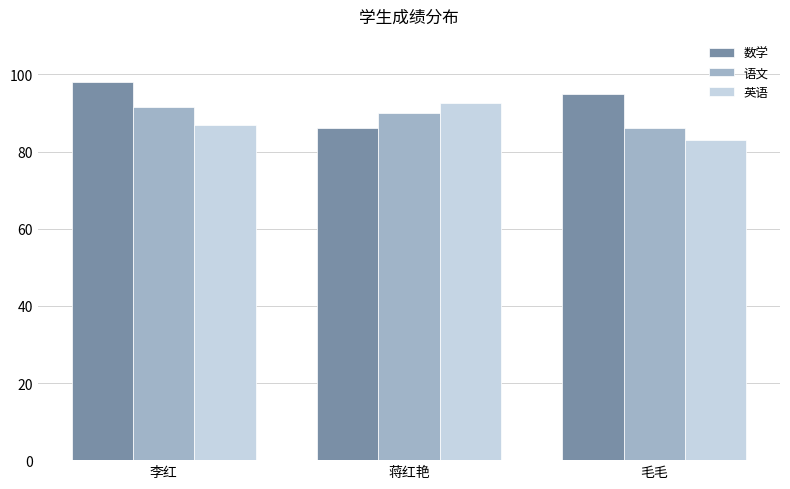

Read the 英语 value at 蒋红艳.

92.5